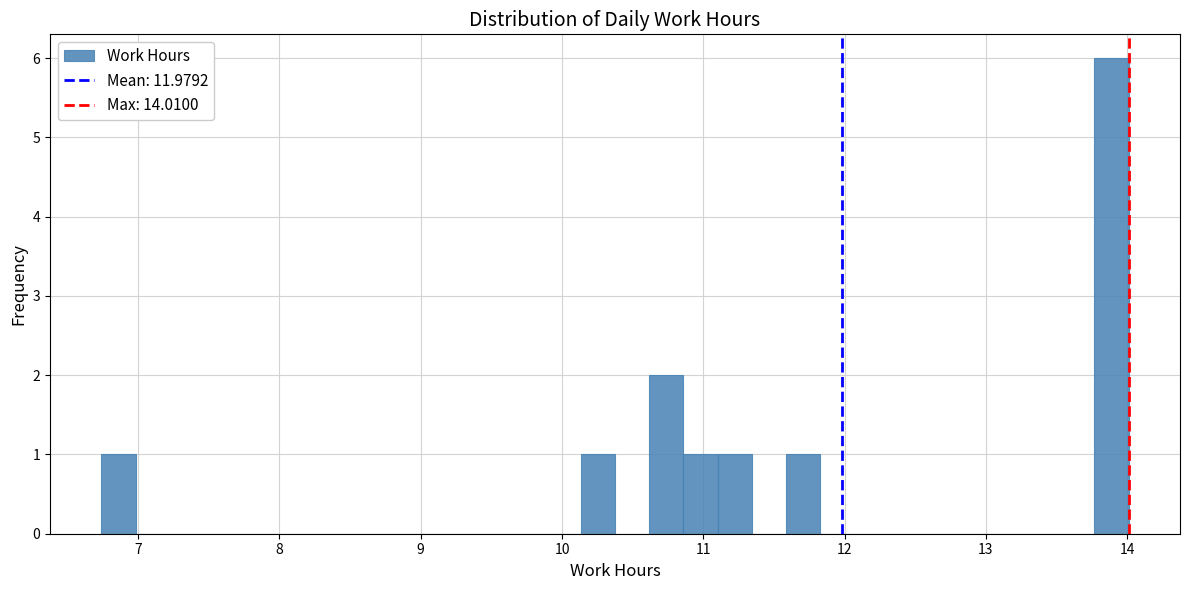

Around what value on the x-axis is the tallest bar? Give the approximate position of its centre, as read against the axis.

13.9